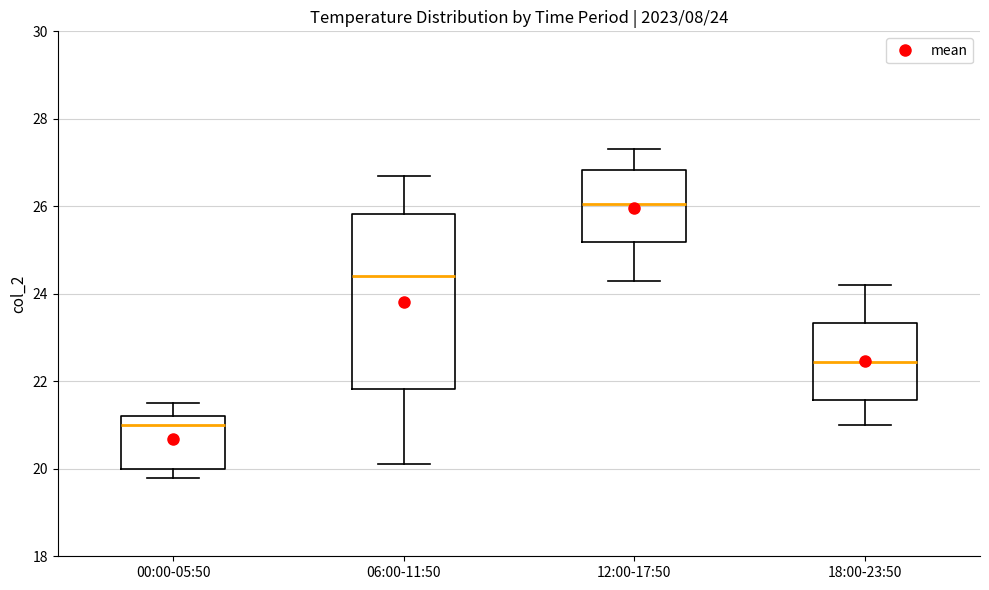

Which box is the tallest, from its lower edge to its upper edge?

06:00-11:50